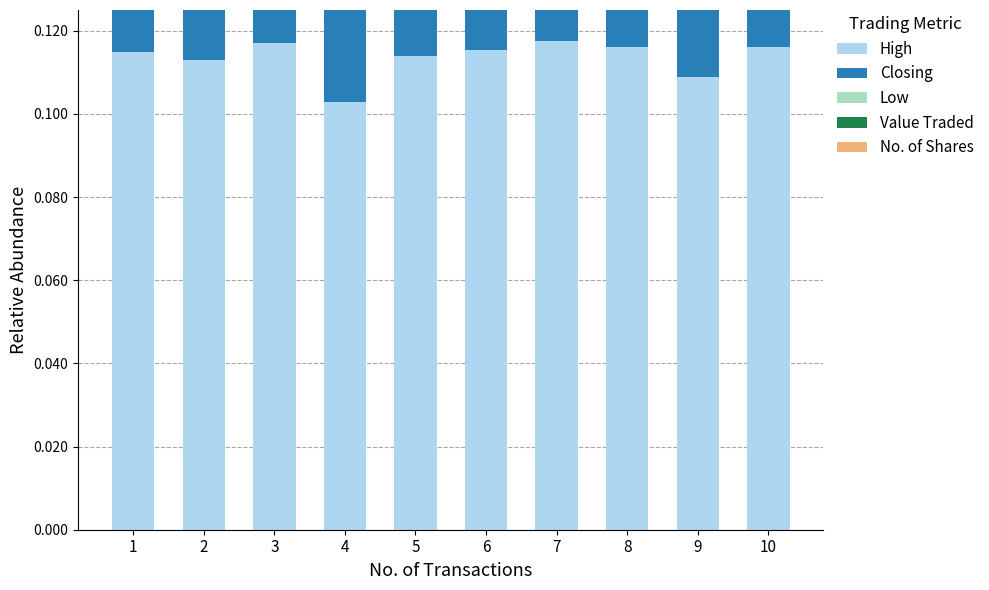

Does the chart contain any negative values?

No